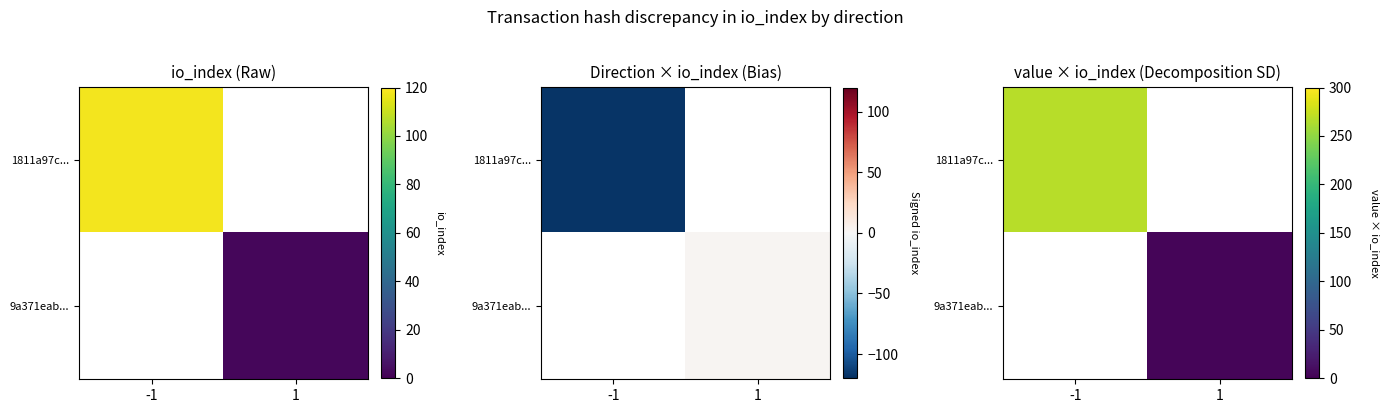

Count the number of data series in this chart.

2